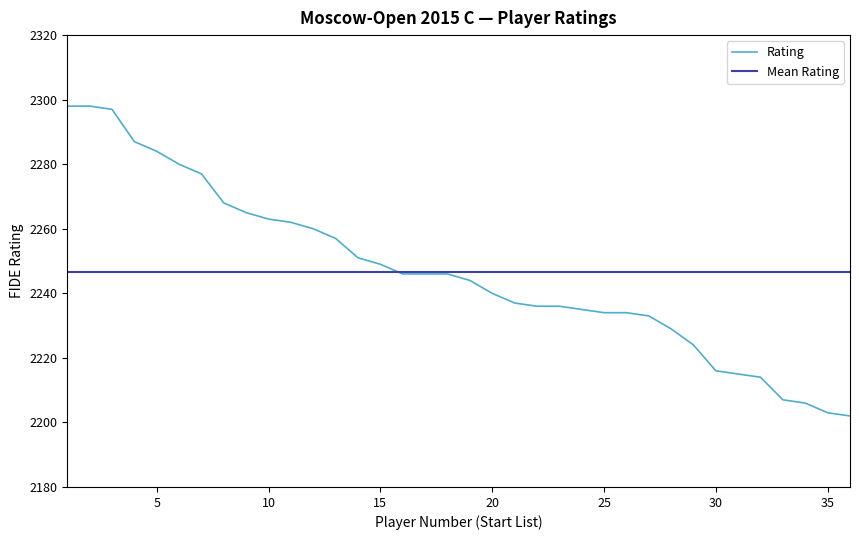

What is the ratio of the value at 17 to the value at 4?

1.0